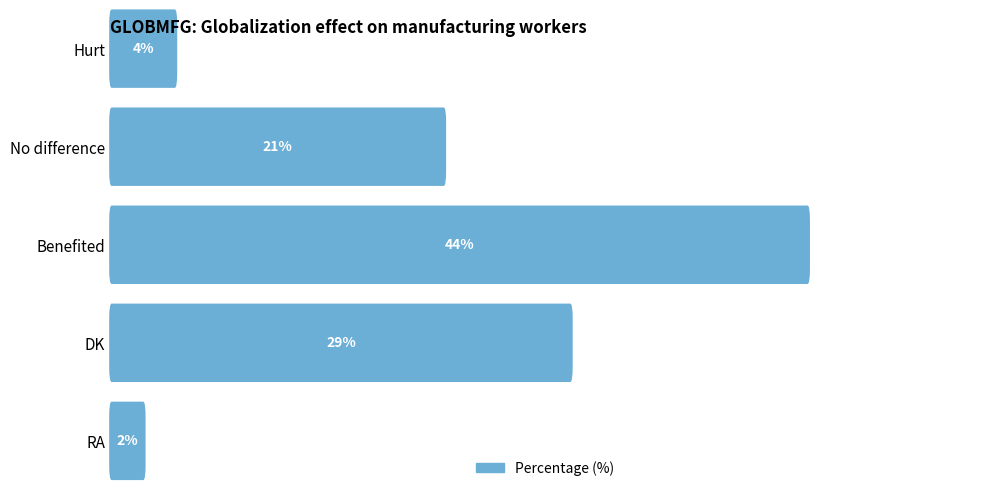

The chart shows a value of 2 at Hurt. True or false?

False